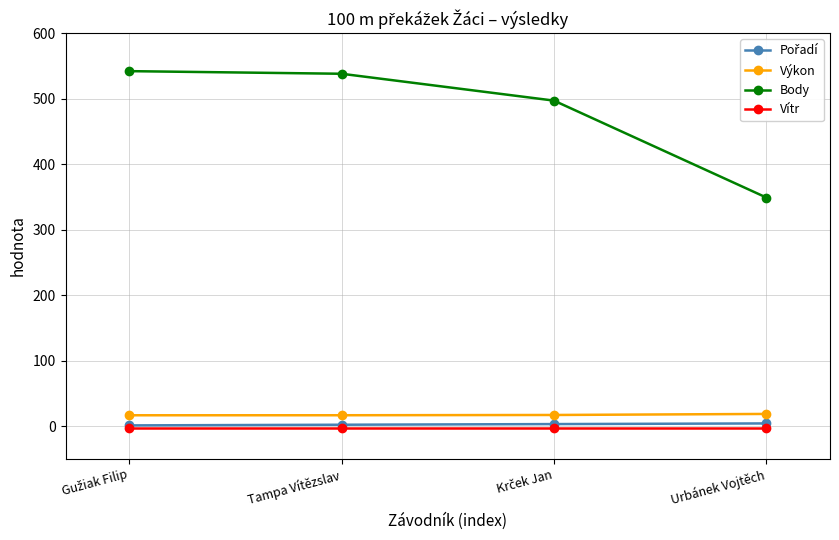

True or false: Vítr and Body intersect in this chart.

False